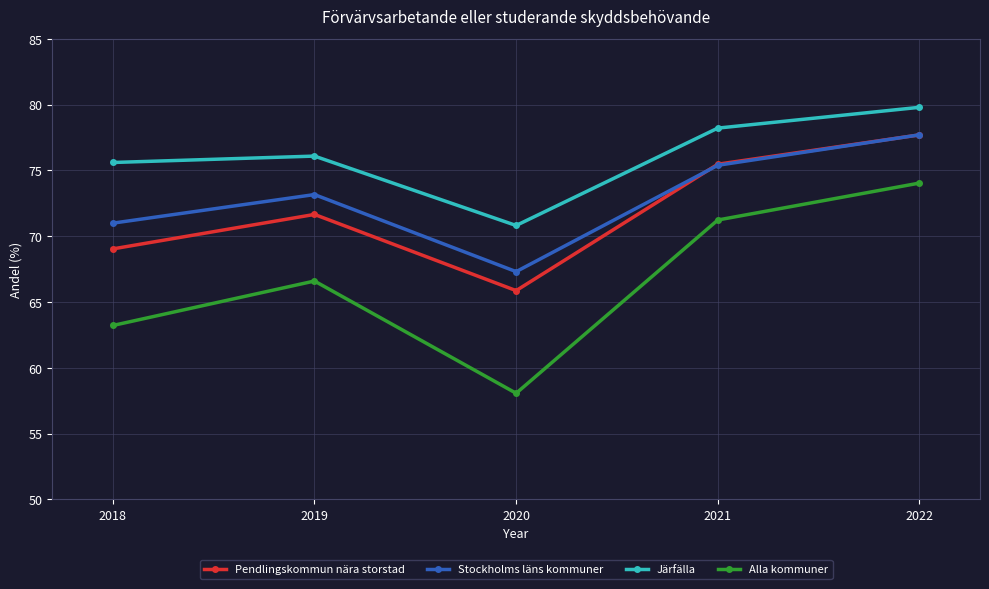

Reading left to right, what are all the values shown in this chart?

Pendlingskommun nära storstad: 69.0	71.7	65.9	75.5	77.7
Stockholms läns kommuner: 71.0	73.2	67.3	75.4	77.7
Järfälla: 75.6	76.1	70.8	78.2	79.8
Alla kommuner: 63.2	66.6	58.1	71.2	74.0